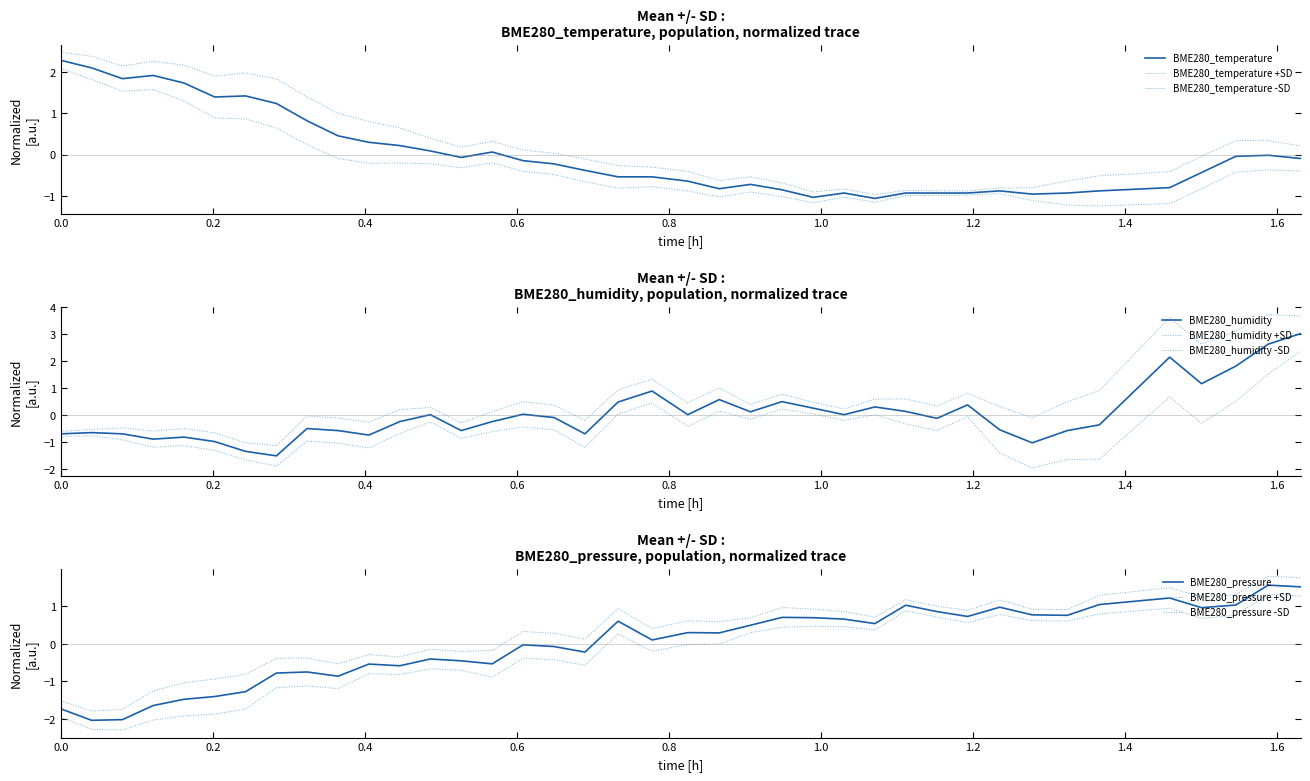

Which series changed the most between 2022/10/11 00:21:44 and 2022/10/11 00:31:28?

BME280_temperature